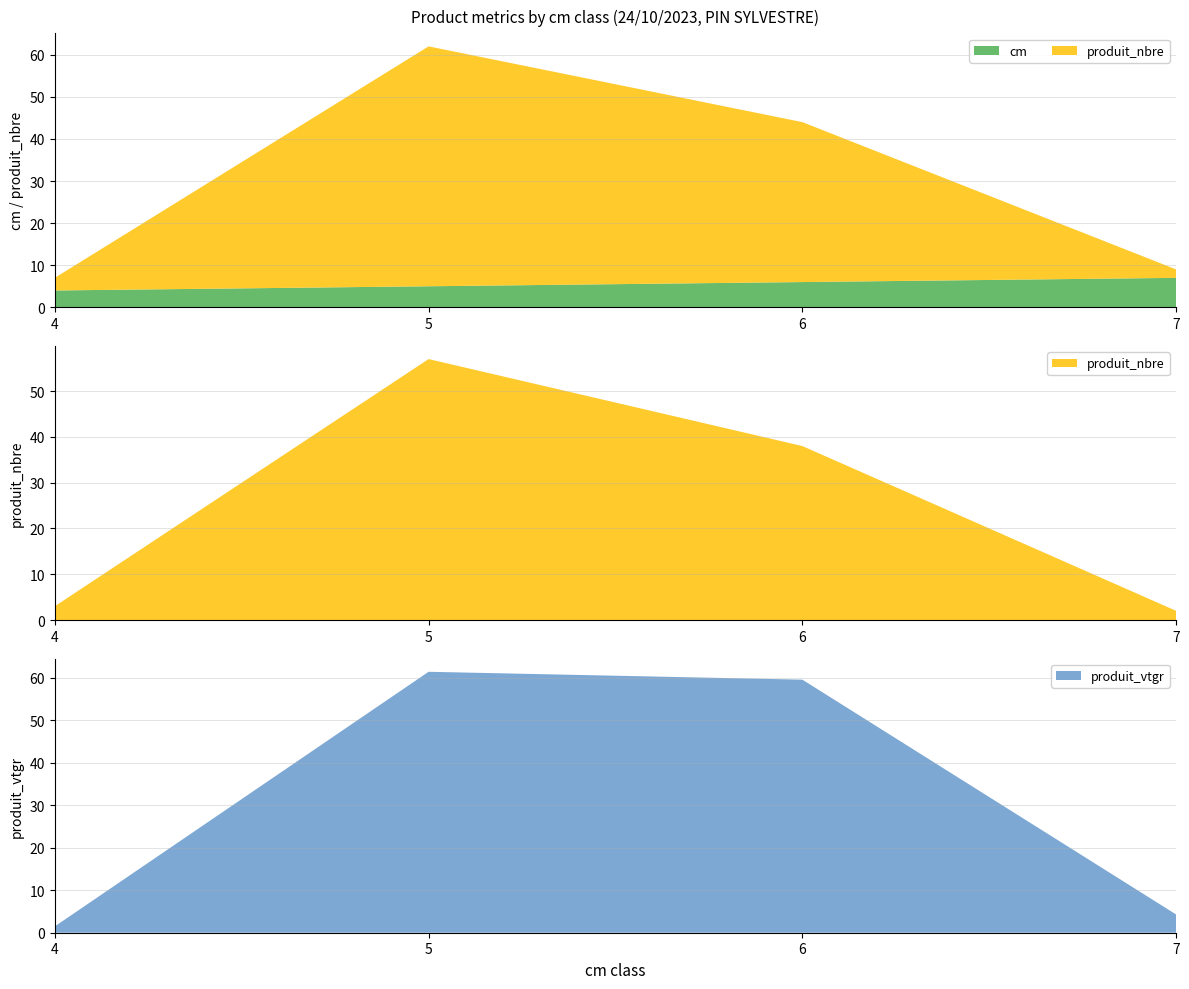

Reading right to left, what are all the values shown in this chart?

cm: 7=7.0	6=6.0	5=5.0	4=4.0
produit_nbre: 7=2.0	6=38.0	5=57.0	4=3.0
produit_vtgr: 7=4.3	6=59.5	5=61.4	4=1.5